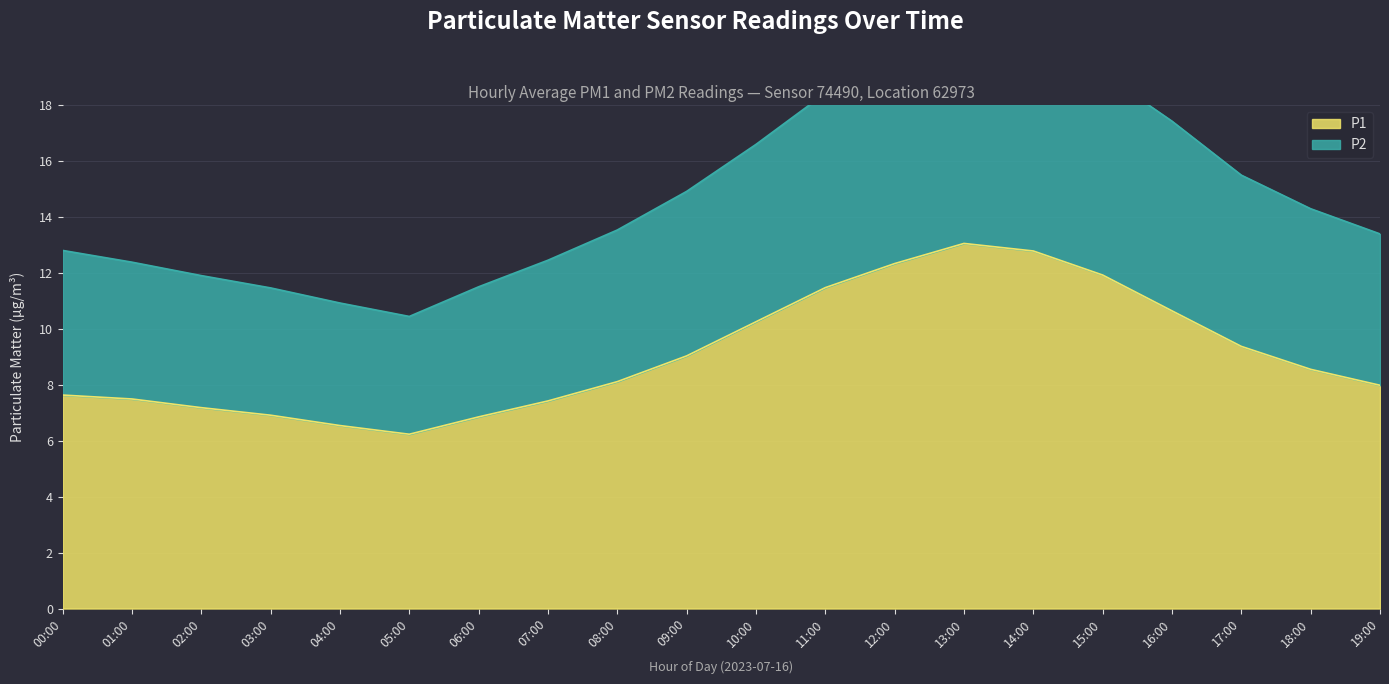

How many interior local valleys does the P1 series have?

1